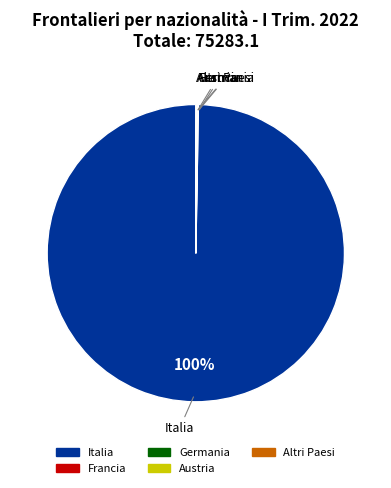

Which category has the biggest portion of the pie?

Italia